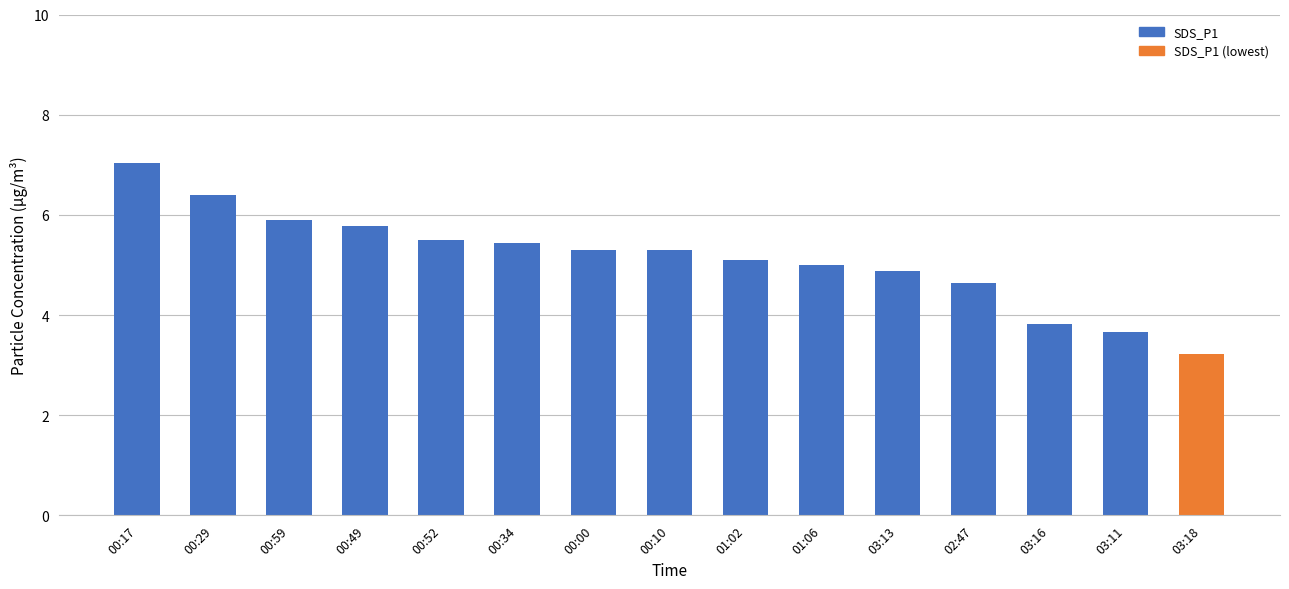

The value at 00:00 is 5.3. True or false?

True